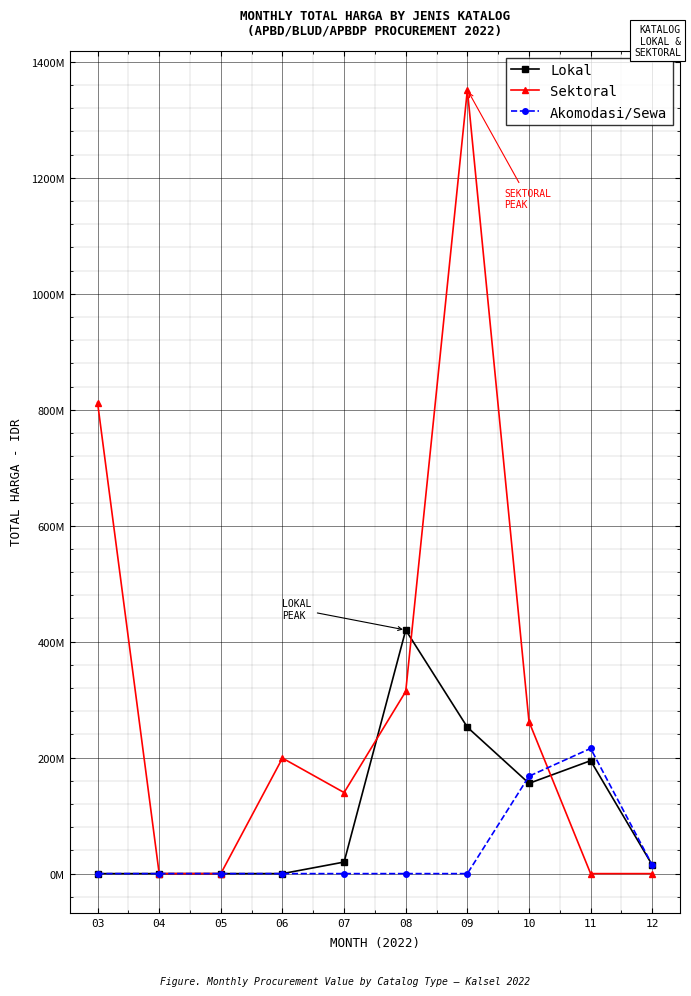

True or false: Sektoral has a value of -539355407 at 12.

False